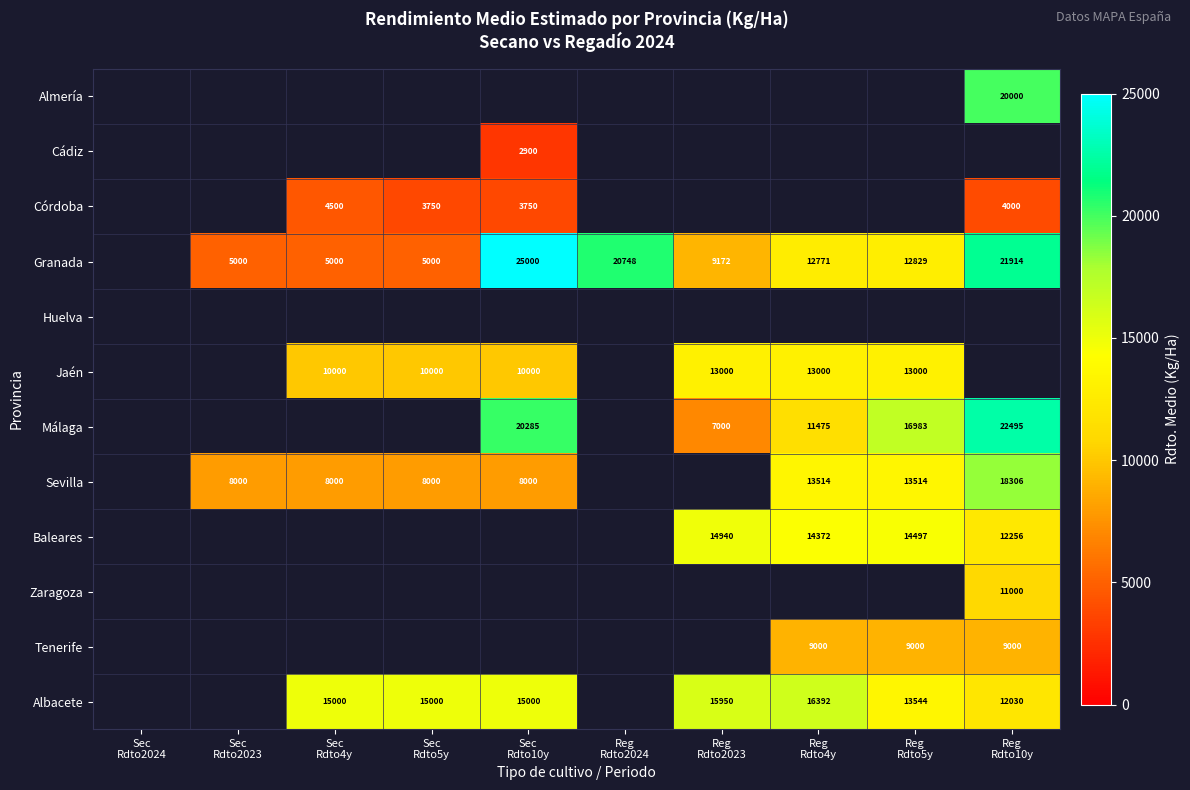

Is it true that Málaga equals 10330.8 at Reg Rdto2023?

False